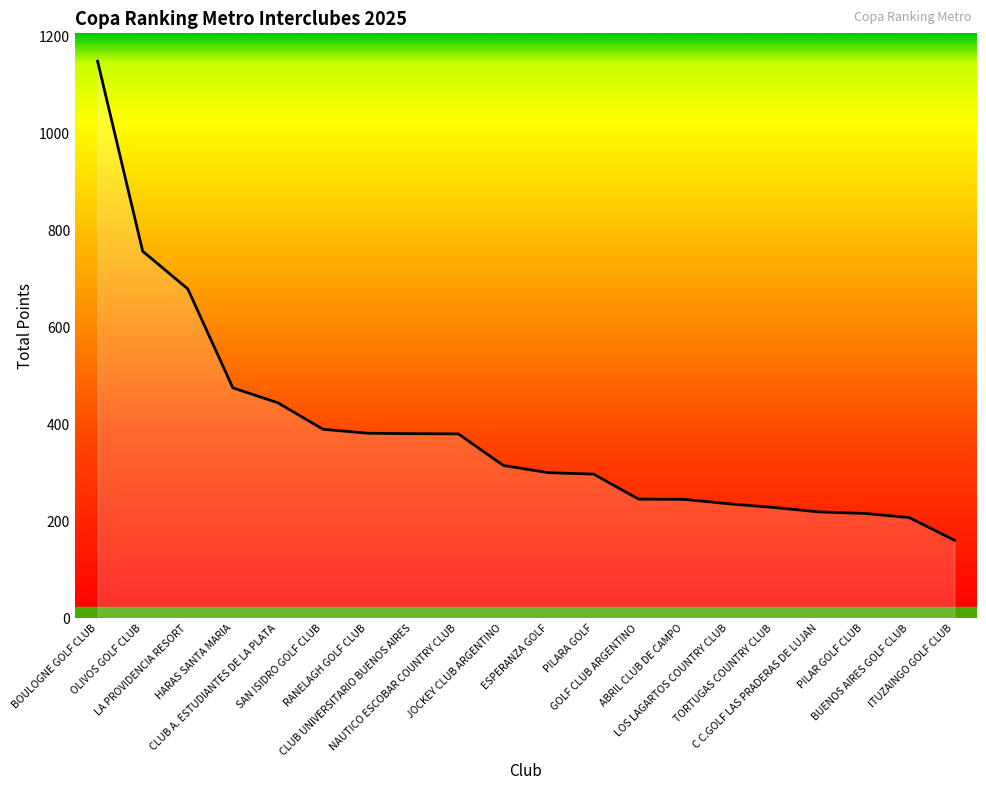

What is the difference between the maximum and minimum values?

987.8